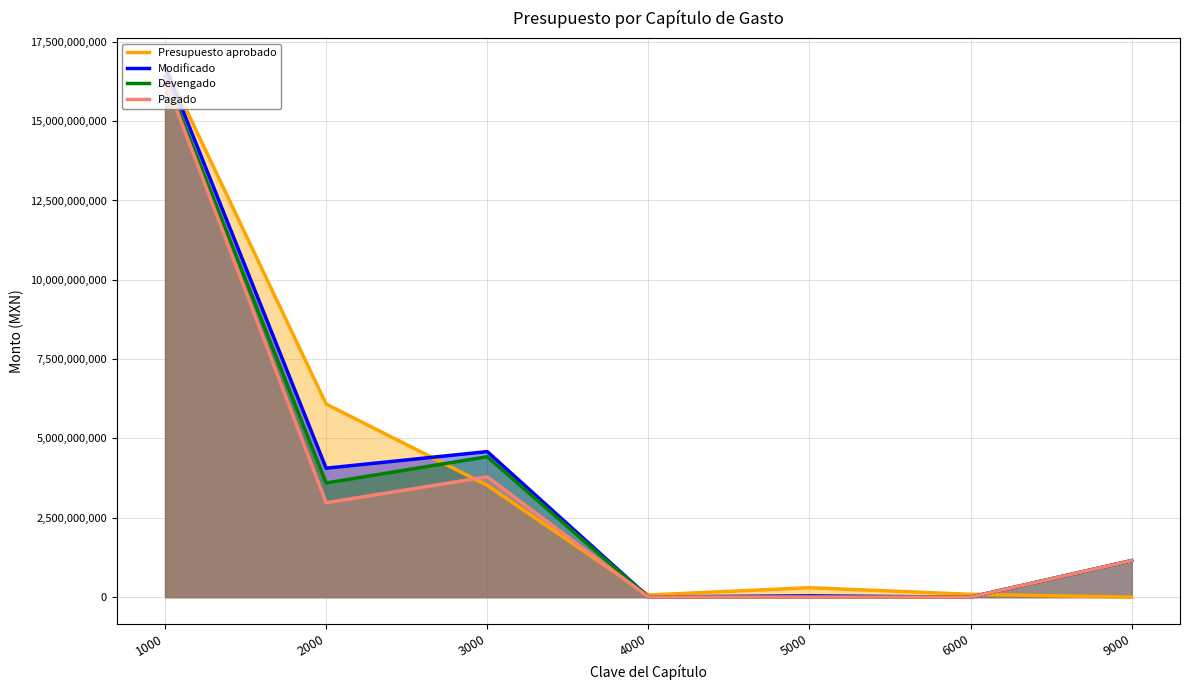

At which label does Pagado reach its minimum?

6000